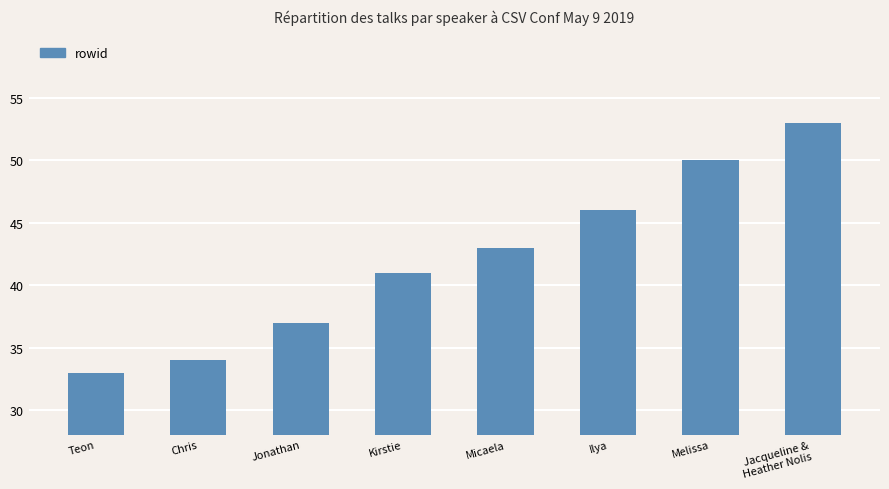

What is the sum of all values?

337